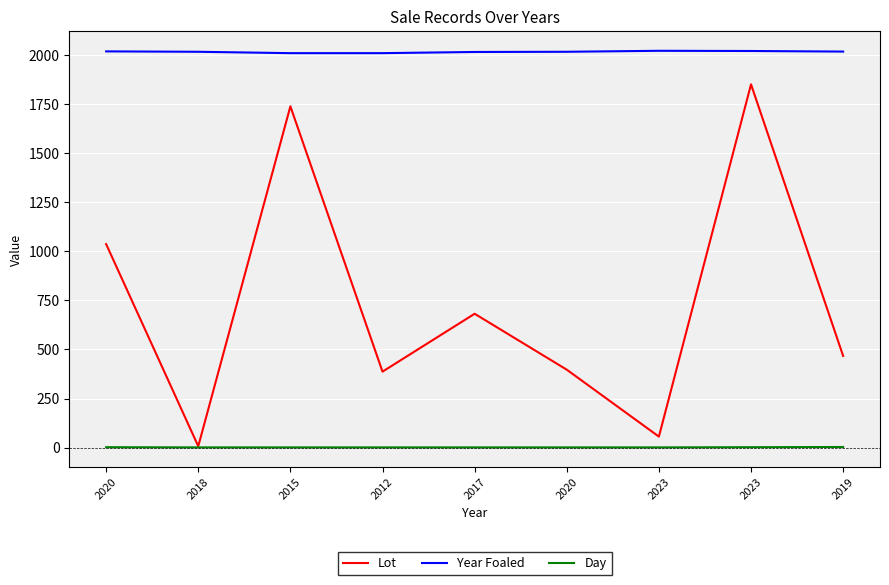

How many distinct data groups are displayed?

3